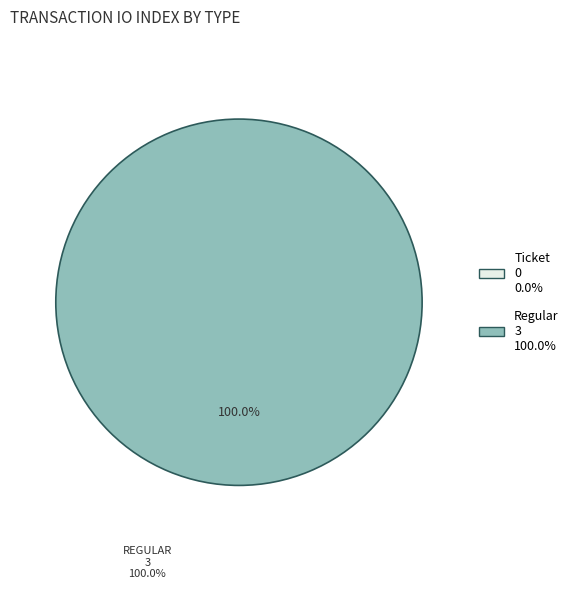

How many segments does this pie chart have?

1